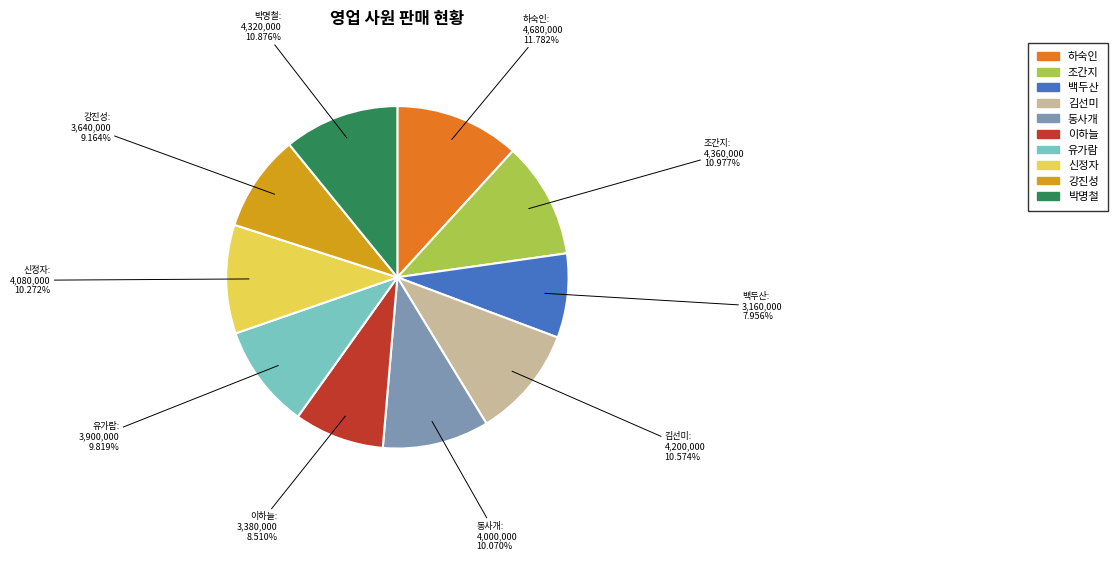

What is the ratio of the value at 동사개 to the value at 신정자?

1.0